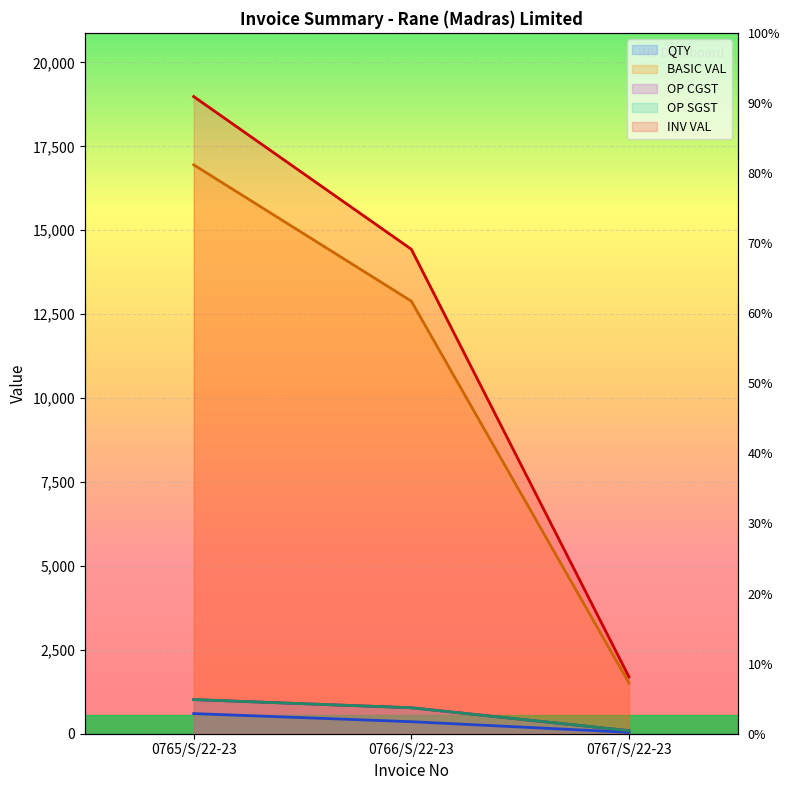

What are all the series names shown in the legend?

QTY, BASIC VAL, OP CGST, OP SGST, INV VAL